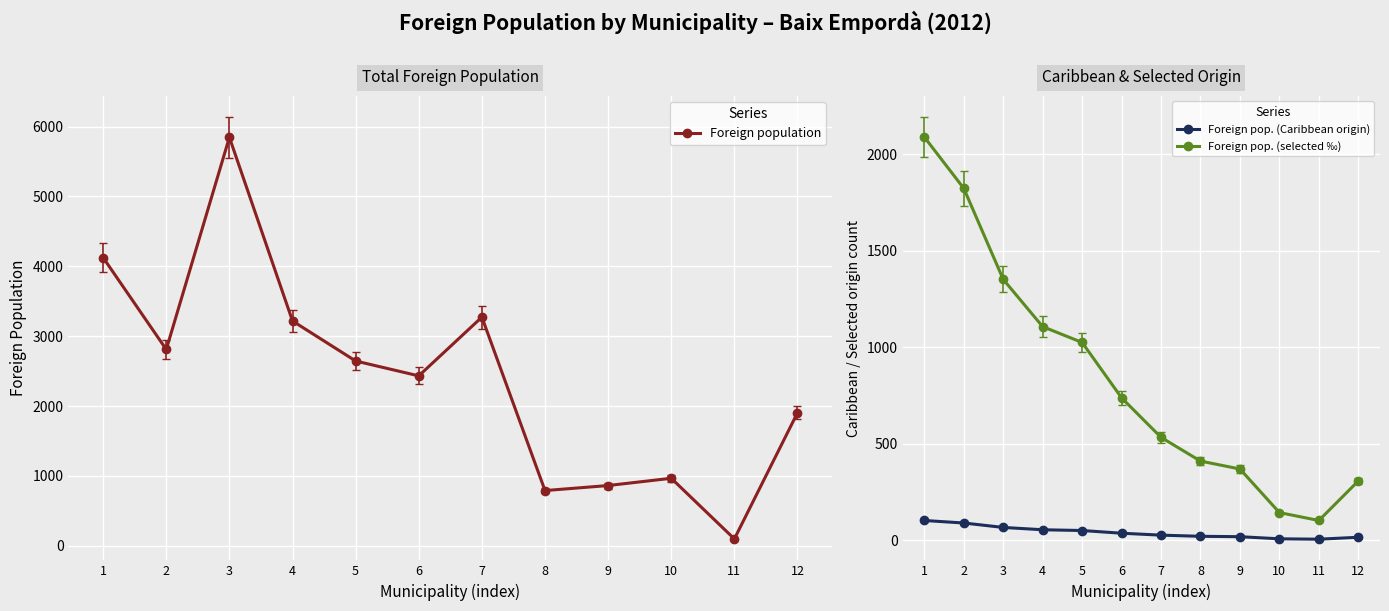

At which label is Foreign pop. (Caribbean origin) closest to 53?

4